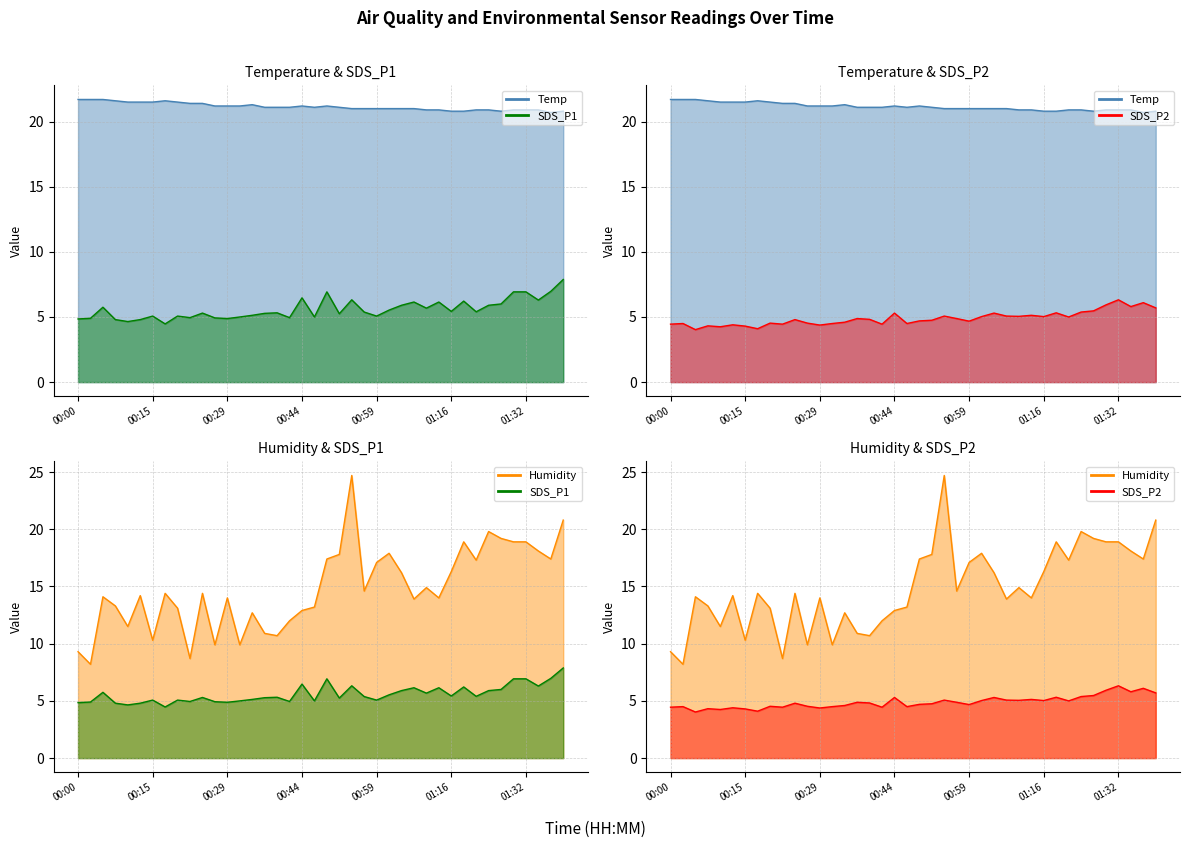

Reading left to right, extract all data points from this chart.

Temp: 00:00=21.7	00:02=21.7	00:05=21.7	00:07=21.6	00:10=21.5	00:12=21.5	00:15=21.5	00:17=21.6	00:19=21.5	00:22=21.4	00:24=21.4	00:27=21.2	00:29=21.2	00:32=21.2	00:34=21.3	00:36=21.1	00:39=21.1	00:41=21.1	00:44=21.2	00:46=21.1	00:49=21.2	00:52=21.1	00:54=21.0	00:56=21.0	00:59=21.0	01:04=21.0	01:07=21.0	01:09=21.0	01:11=20.9	01:14=20.9	01:16=20.8	01:19=20.8	01:22=20.9	01:24=20.9	01:27=20.8	01:29=20.9	01:32=20.9	01:34=20.9	01:37=20.7	01:39=20.8
Humidity: 00:00=9.3	00:02=8.2	00:05=14.1	00:07=13.3	00:10=11.5	00:12=14.2	00:15=10.3	00:17=14.4	00:19=13.1	00:22=8.7	00:24=14.4	00:27=9.9	00:29=14.0	00:32=9.9	00:34=12.7	00:36=10.9	00:39=10.7	00:41=12.0	00:44=12.9	00:46=13.2	00:49=17.4	00:52=17.8	00:54=24.7	00:56=14.6	00:59=17.1	01:04=17.9	01:07=16.2	01:09=13.9	01:11=14.9	01:14=14.0	01:16=16.3	01:19=18.9	01:22=17.3	01:24=19.8	01:27=19.2	01:29=18.9	01:32=18.9	01:34=18.1	01:37=17.4	01:39=20.8
SDS_P1: 00:00=4.8	00:02=4.9	00:05=5.8	00:07=4.8	00:10=4.7	00:12=4.8	00:15=5.1	00:17=4.5	00:19=5.1	00:22=5.0	00:24=5.3	00:27=4.9	00:29=4.9	00:32=5.0	00:34=5.1	00:36=5.3	00:39=5.3	00:41=5.0	00:44=6.5	00:46=5.0	00:49=6.9	00:52=5.2	00:54=6.3	00:56=5.4	00:59=5.1	01:04=5.5	01:07=5.9	01:09=6.2	01:11=5.7	01:14=6.2	01:16=5.4	01:19=6.2	01:22=5.4	01:24=5.9	01:27=6.0	01:29=6.9	01:32=6.9	01:34=6.3	01:37=7.0	01:39=7.9
SDS_P2: 00:00=4.5	00:02=4.5	00:05=4.0	00:07=4.3	00:10=4.2	00:12=4.4	00:15=4.3	00:17=4.1	00:19=4.5	00:22=4.5	00:24=4.8	00:27=4.5	00:29=4.4	00:32=4.5	00:34=4.6	00:36=4.9	00:39=4.8	00:41=4.5	00:44=5.3	00:46=4.5	00:49=4.7	00:52=4.8	00:54=5.1	00:56=4.9	00:59=4.7	01:04=5.0	01:07=5.3	01:09=5.1	01:11=5.0	01:14=5.1	01:16=5.0	01:19=5.3	01:22=5.0	01:24=5.4	01:27=5.5	01:29=5.9	01:32=6.3	01:34=5.8	01:37=6.1	01:39=5.7